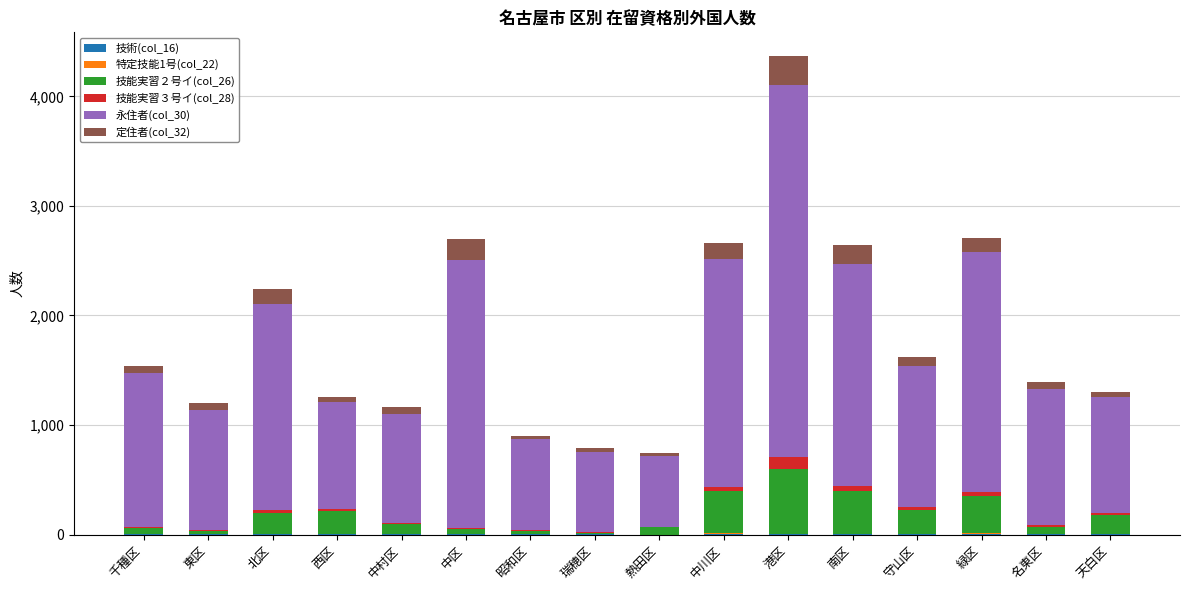

At which category is the sum across all series the highest?

港区